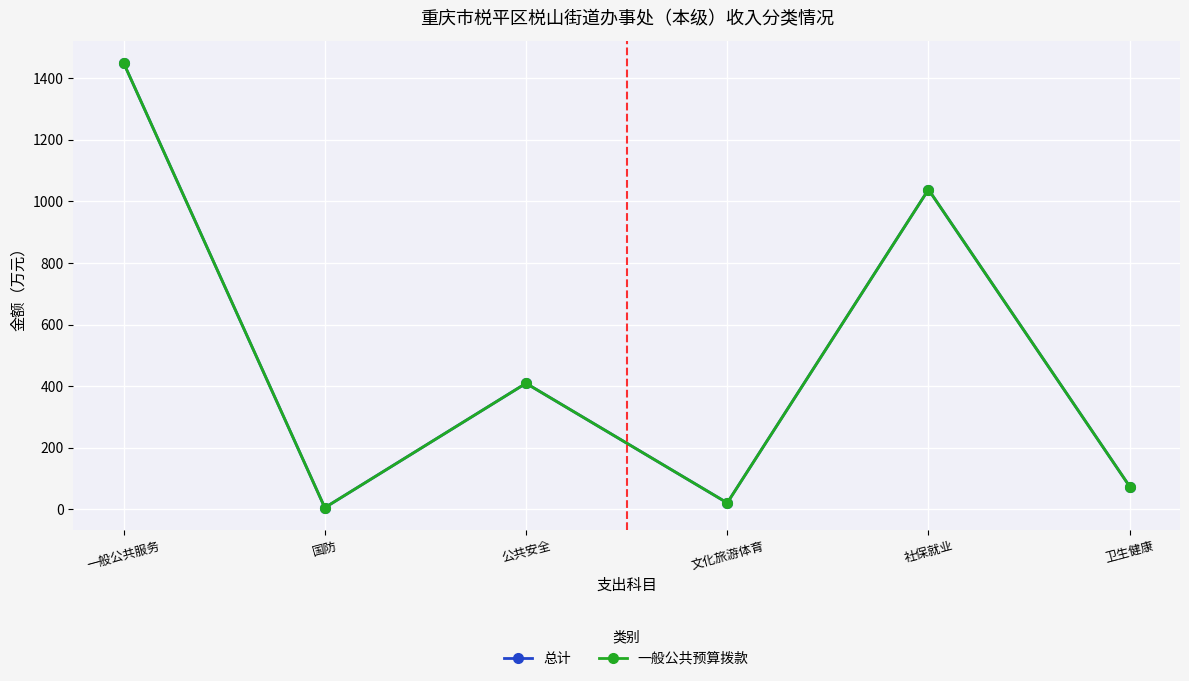

True or false: 总计 has more than 2 points higher than both neighbors.

False